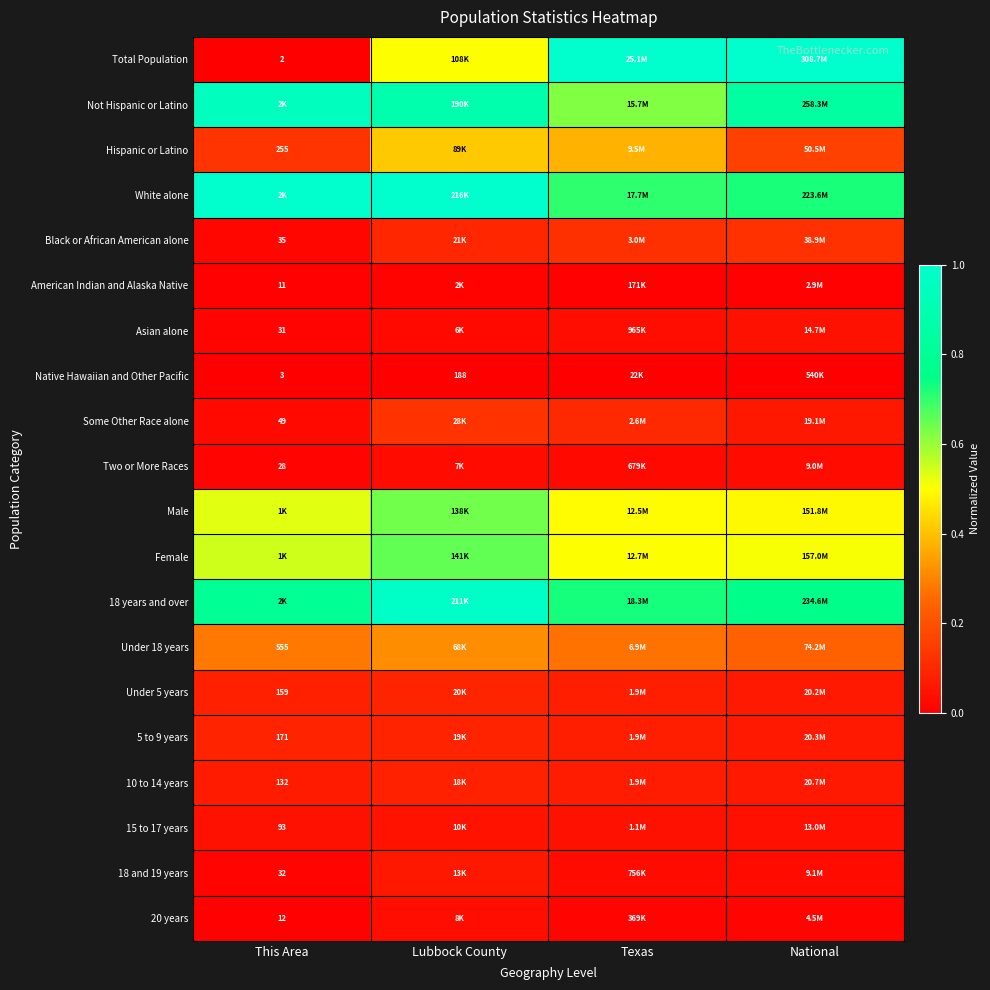

Count the Hispanic or Latino values in the range 0 to 1.

4